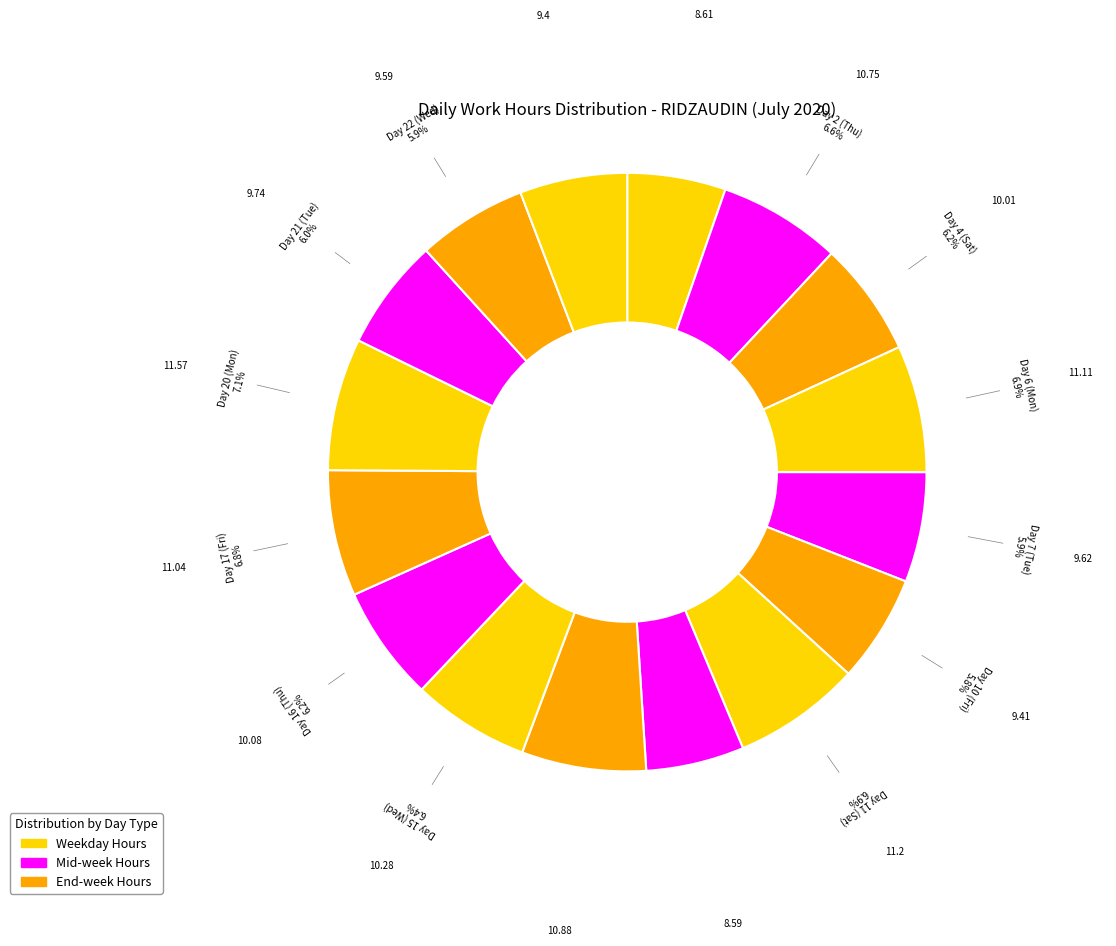

Count the number of slices in the pie.

16